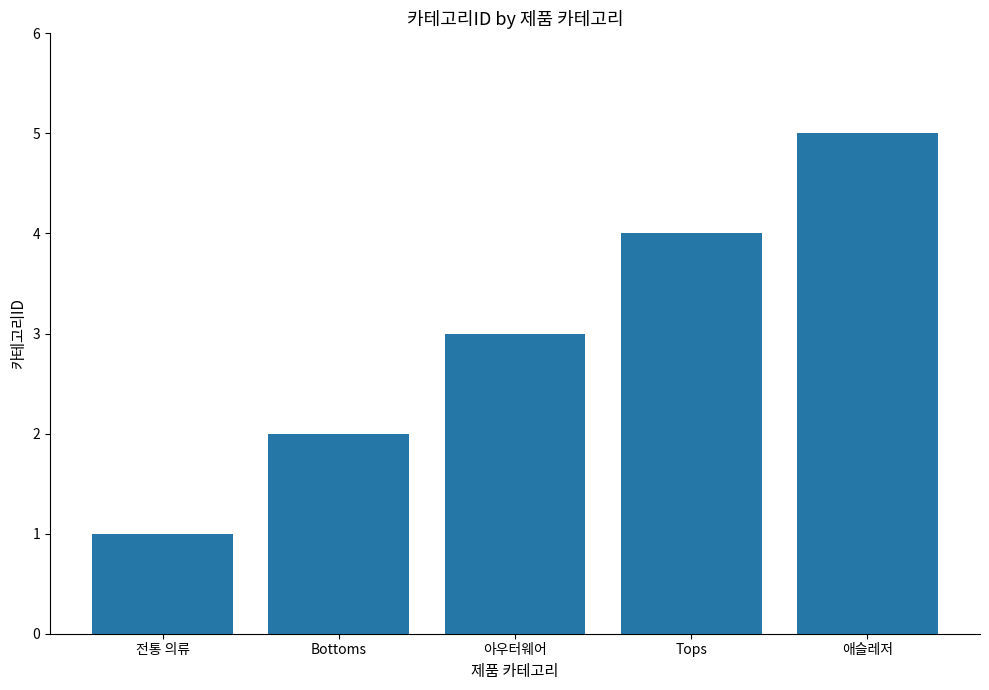

Reading left to right, list all the values displayed in this chart.

1	2	3	4	5